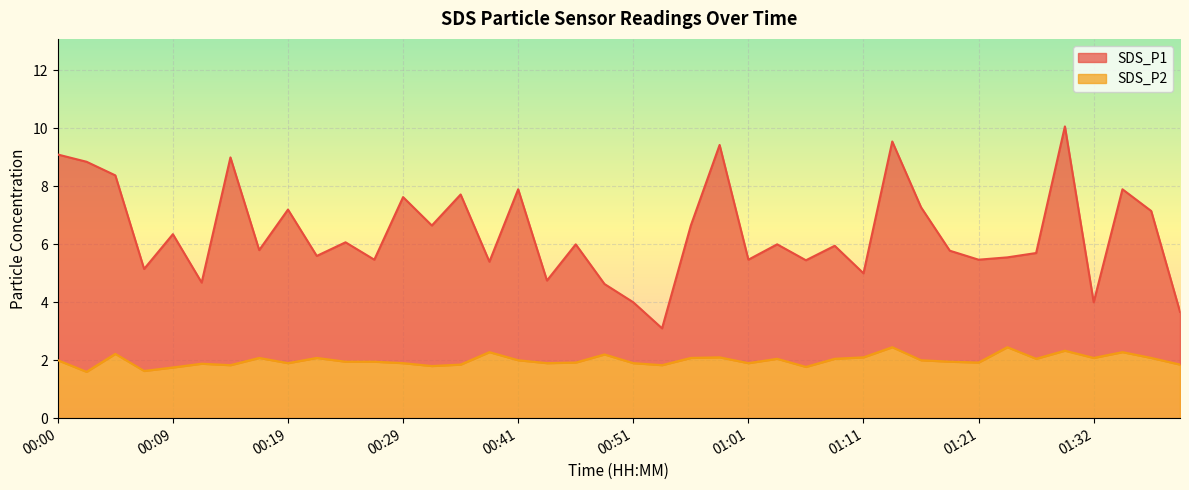

Between 00:26 and 00:29, which is larger?

00:29